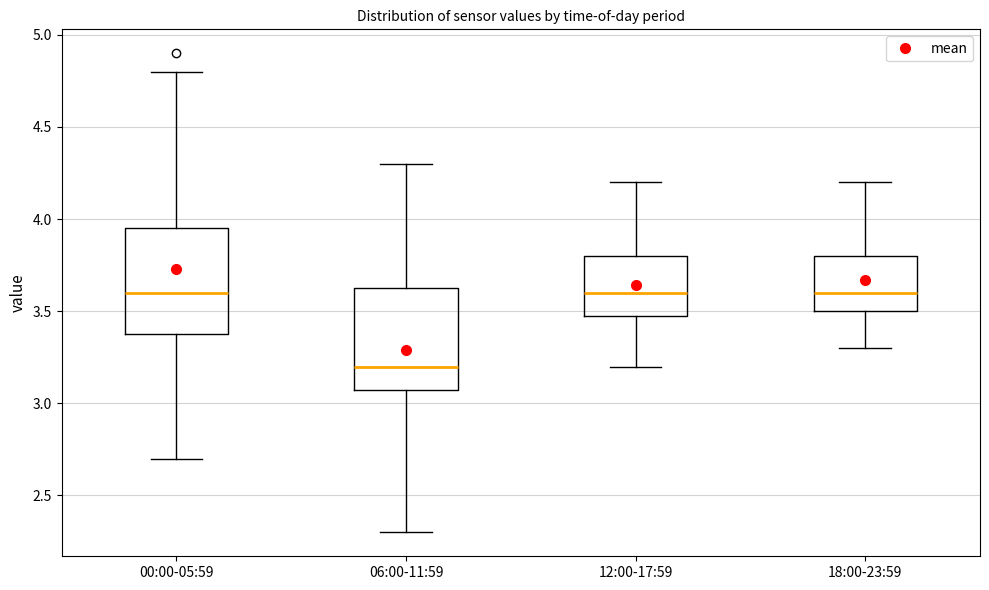

Reading left to right, read every box against the y-axis: the position of its median line, the range the box covers, and the ends of its whiskers. The values are not printed on the chart, so give them approximately, as read against the axis.

00:00-05:59: median 3.60, box 3.40 to 3.95, whiskers 2.70 to 4.80
06:00-11:59: median 3.20, box 3.10 to 3.65, whiskers 2.30 to 4.30
12:00-17:59: median 3.60, box 3.50 to 3.80, whiskers 3.20 to 4.20
18:00-23:59: median 3.60, box 3.50 to 3.80, whiskers 3.30 to 4.20